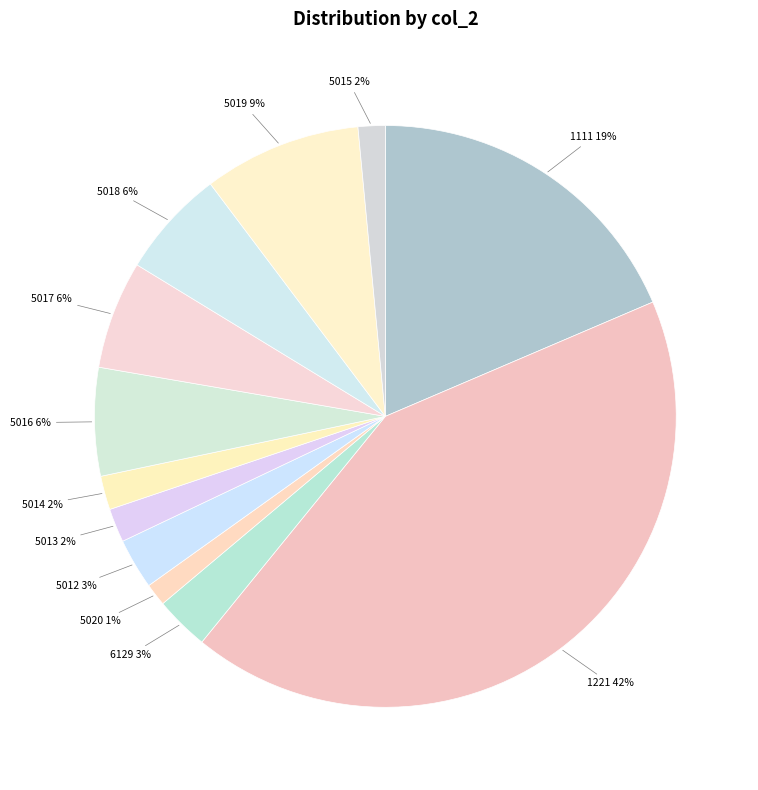

To the nearest percent, what portion does 5013 represent?

2%